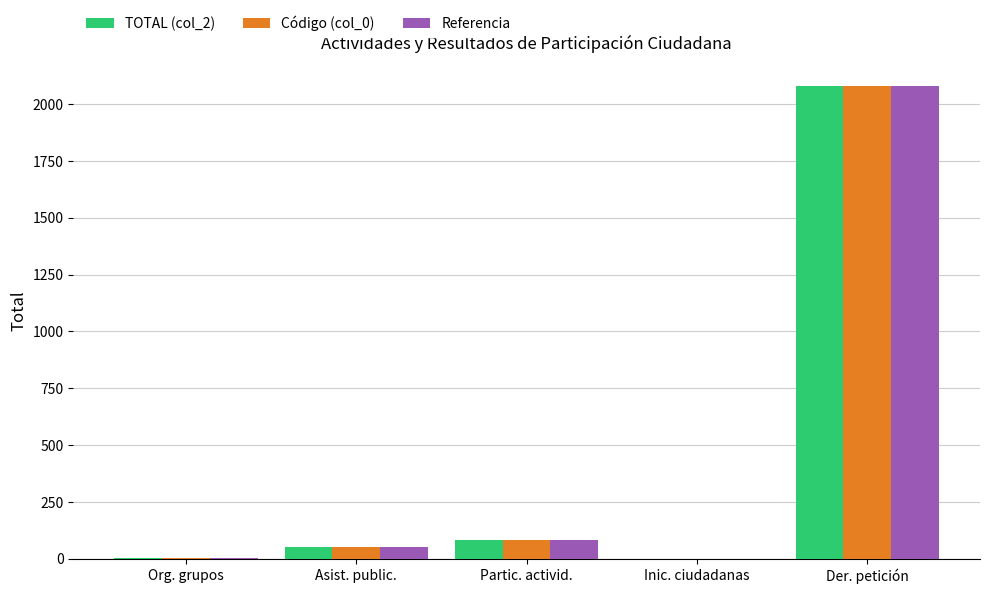

The Código (col_0) series shows 52 at Asist. public.. True or false?

True